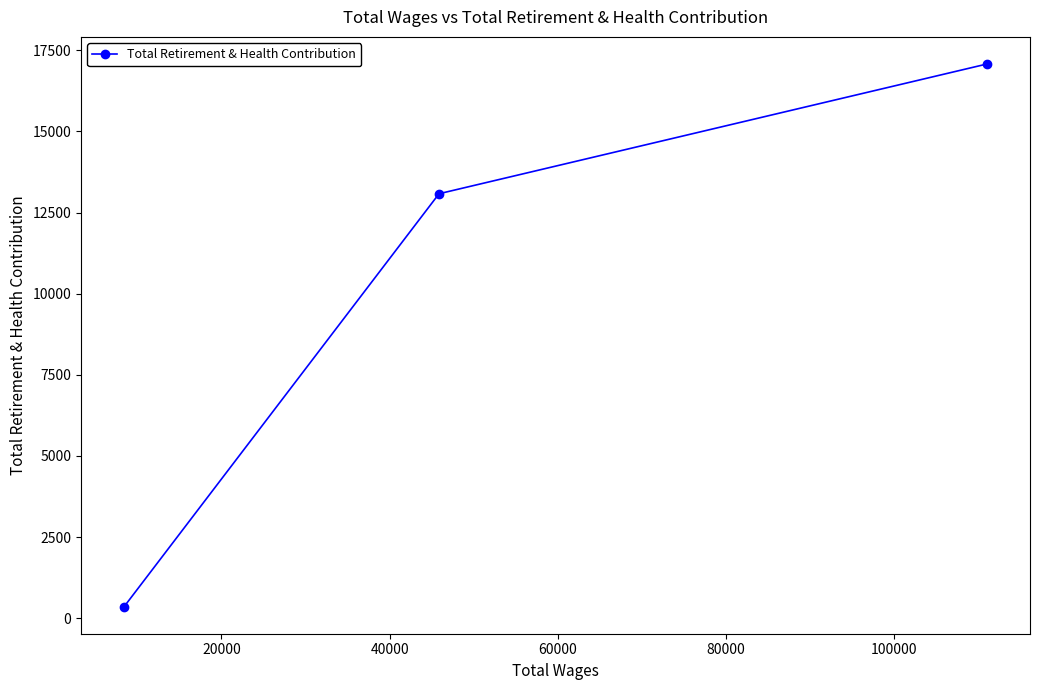

What is the average value?

10173